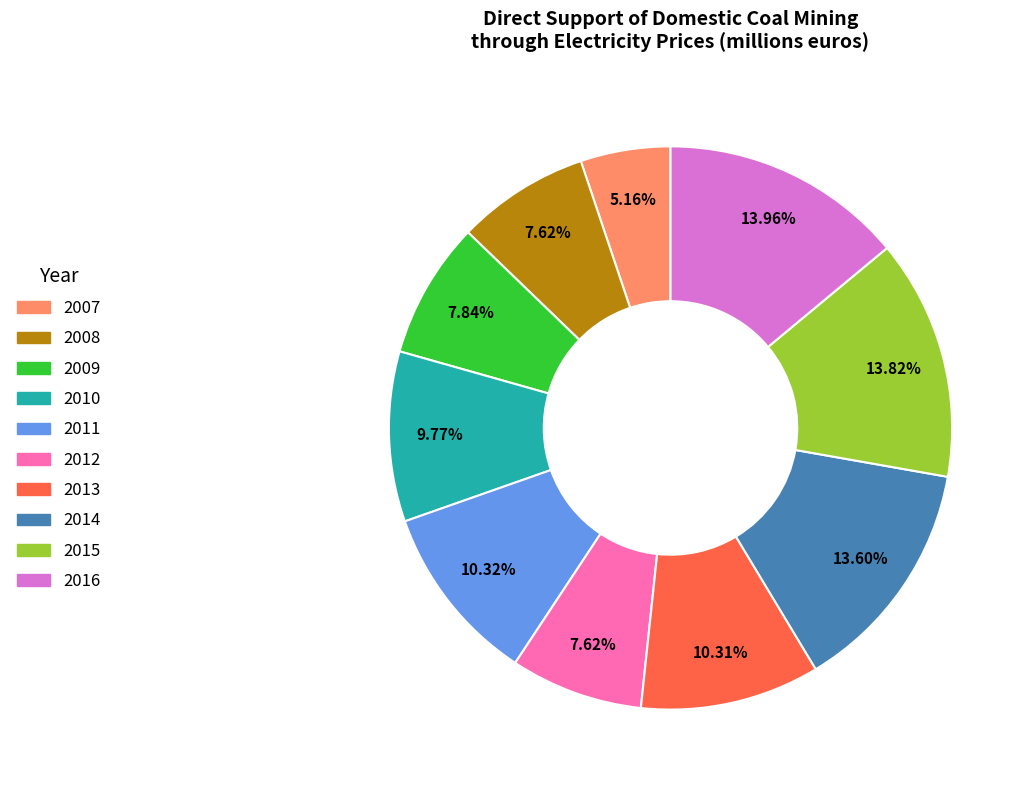

Approximately how many times larger is the value at 2010 compared to 2015?

0.7